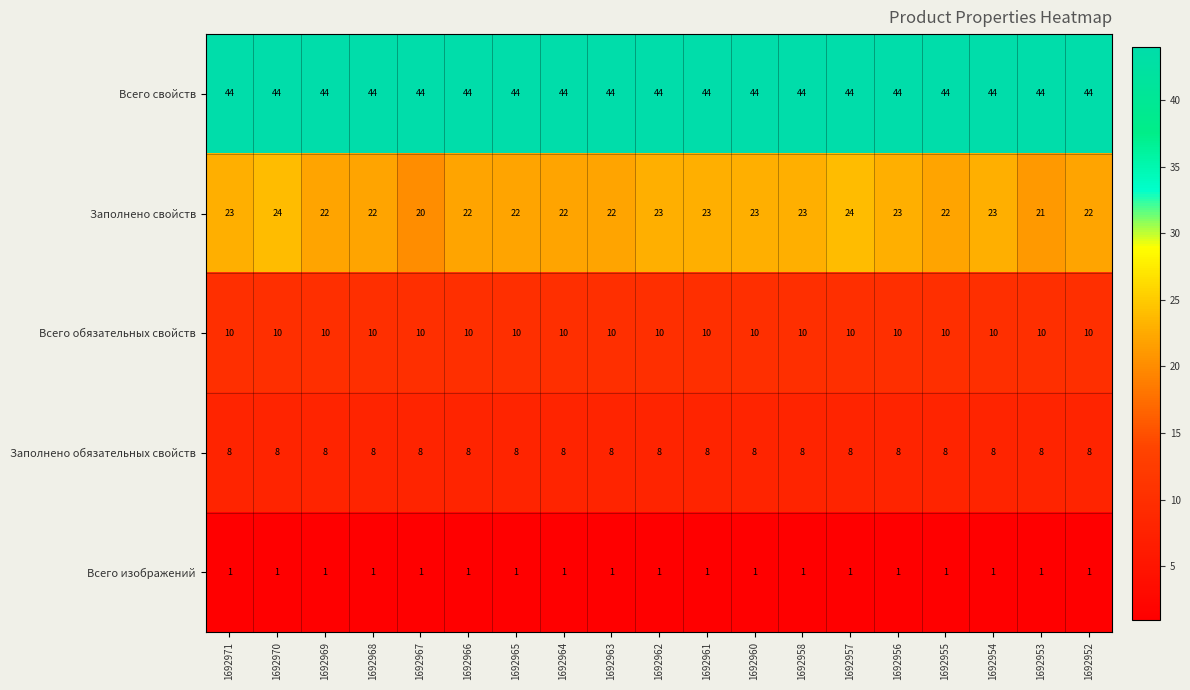

What is the total value across all series at 1692957?

87